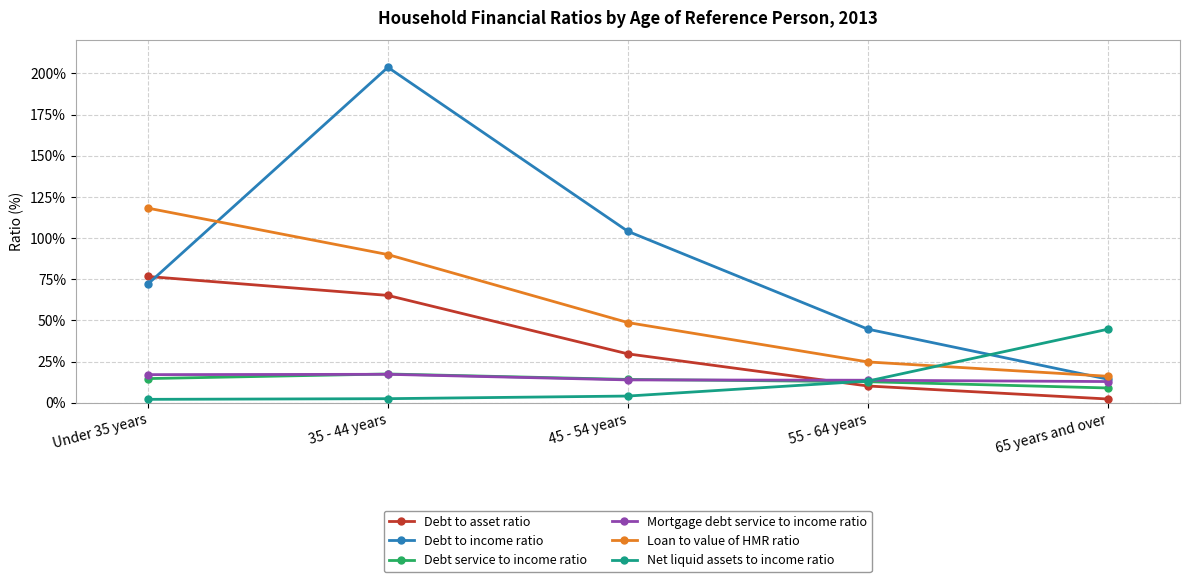

Does the chart have visible grid lines?

Yes